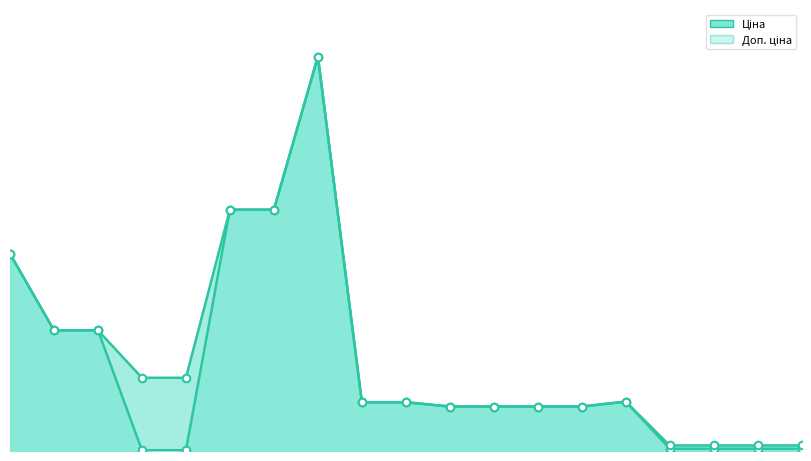

Which series contains the highest Y value?

Ціна line